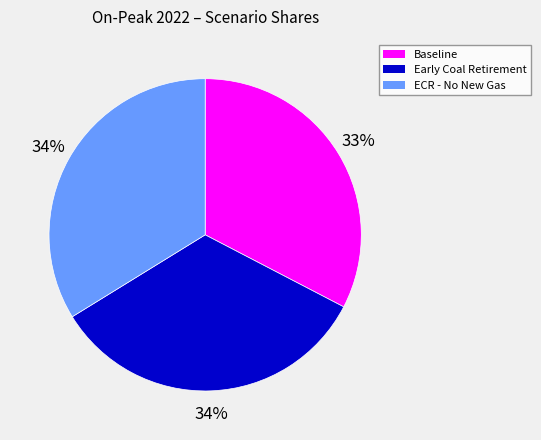

How many slices are in this pie chart?

3